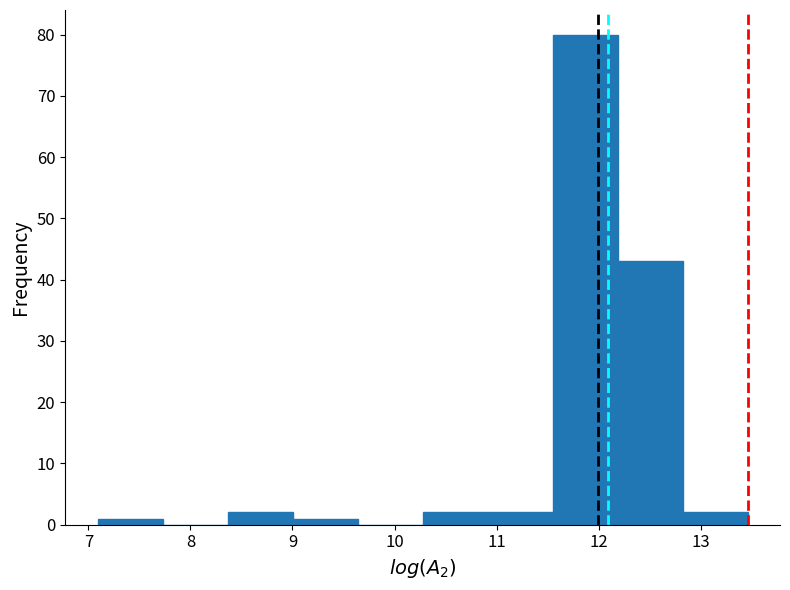

Reading left to right, list every bar in this chart as the range it spans on the x-axis followed by its height. Neither the bar edges nor the heights are printed on the chart, so give them approximately, as read against the axes.

7.1 to 7.7: 1
7.7 to 8.4: 0
8.4 to 9.0: 2
9.0 to 9.6: 1
9.6 to 10.3: 0
10.3 to 10.9: 2
10.9 to 11.5: 2
11.5 to 12.2: 80
12.2 to 12.8: 43
12.8 to 13.5: 2